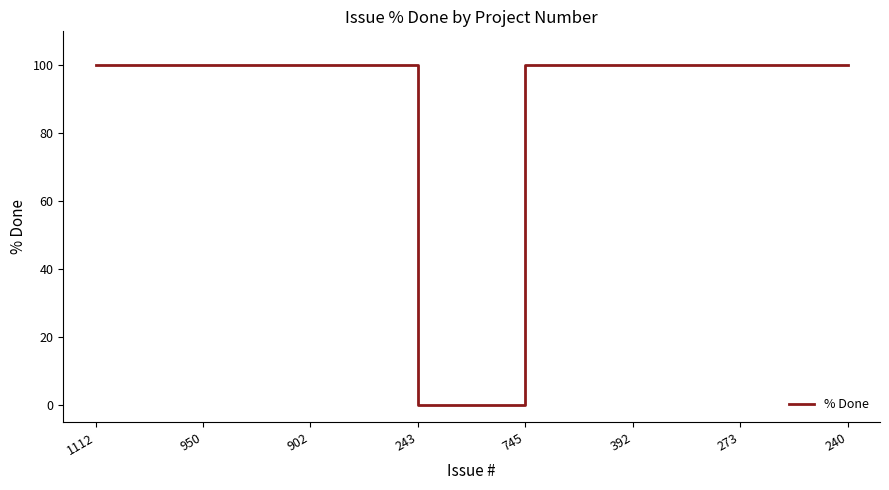

Which category has the lowest value across all series?

243